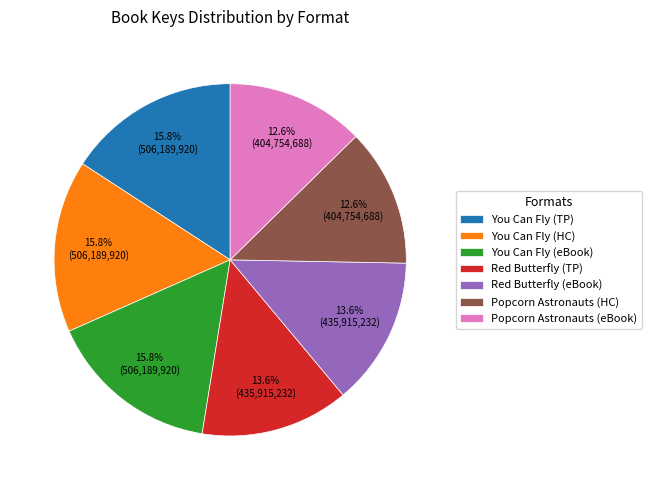

To the nearest percent, what is the difference between the largest and smallest slice percentages?

3%